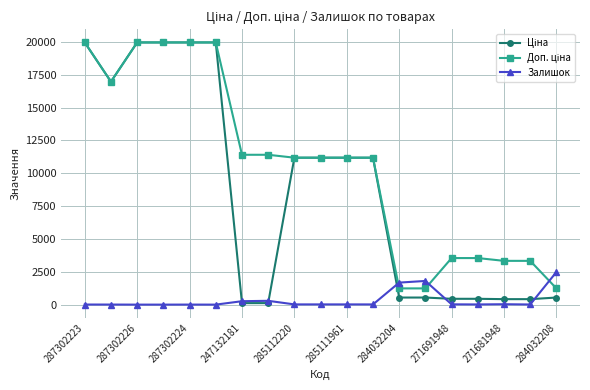

What is the maximum value shown in the chart?

19964.2